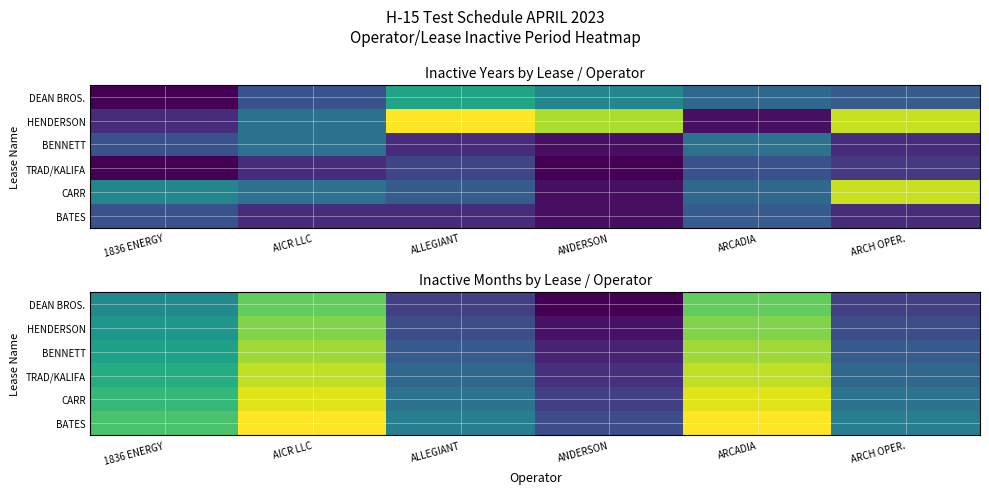

What is the difference between the CARR values at AICR LLC and ANDERSON?

8.0